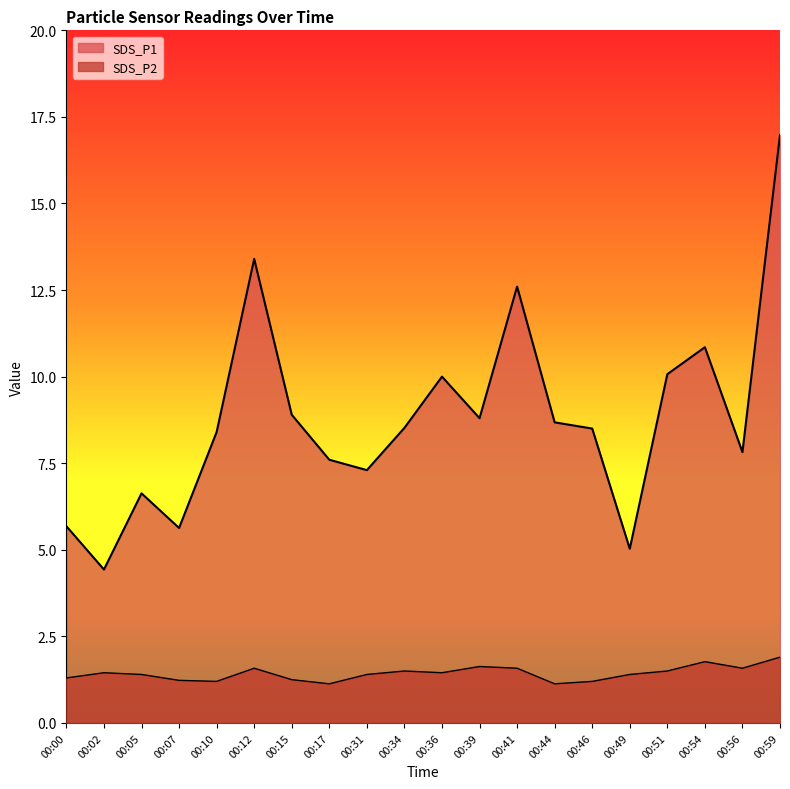

The SDS_P1 series shows 2.2 at 00:49. True or false?

False